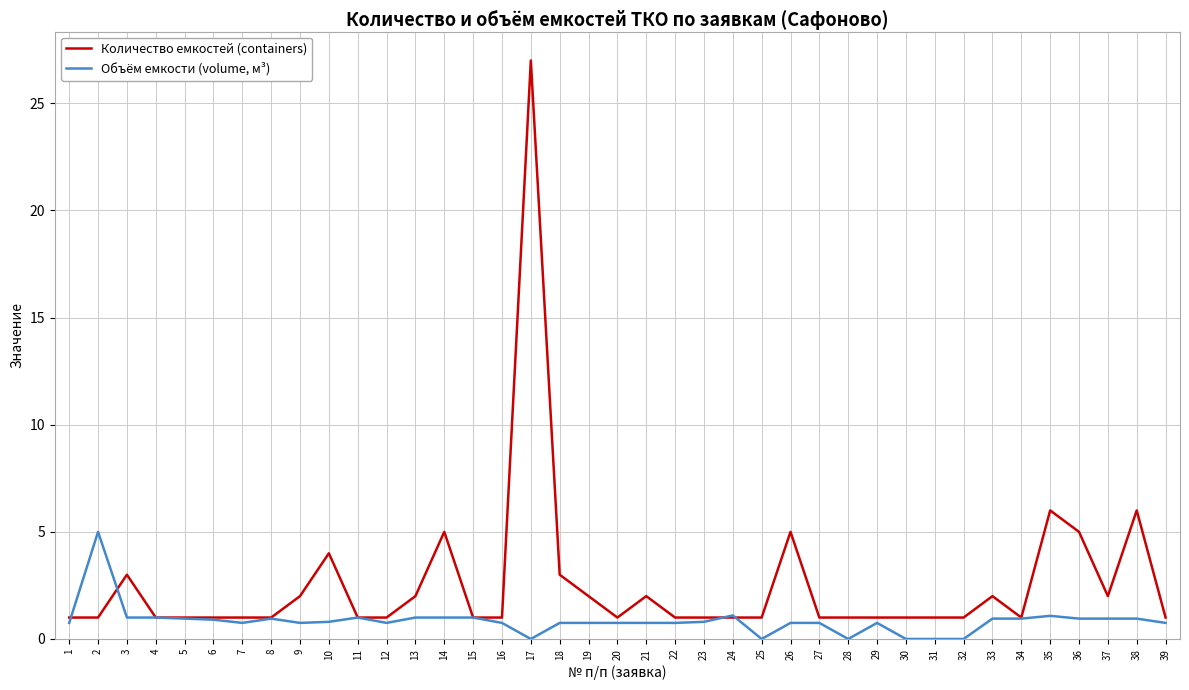

True or false: Объём емкости (volume, м³) has more than 2 points higher than both neighbors.

True